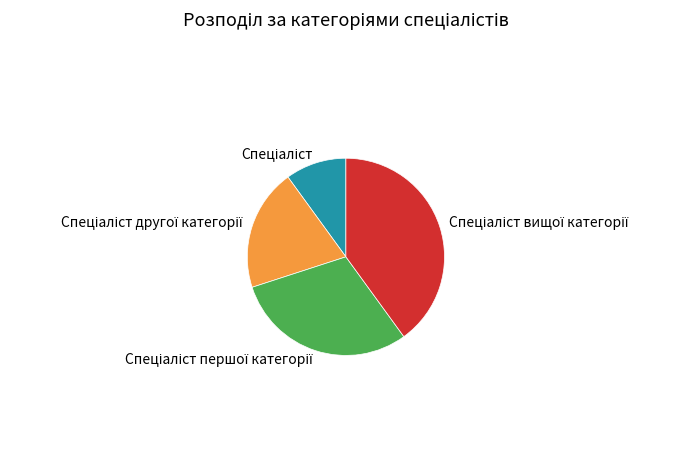

Does any single category account for the majority?

No